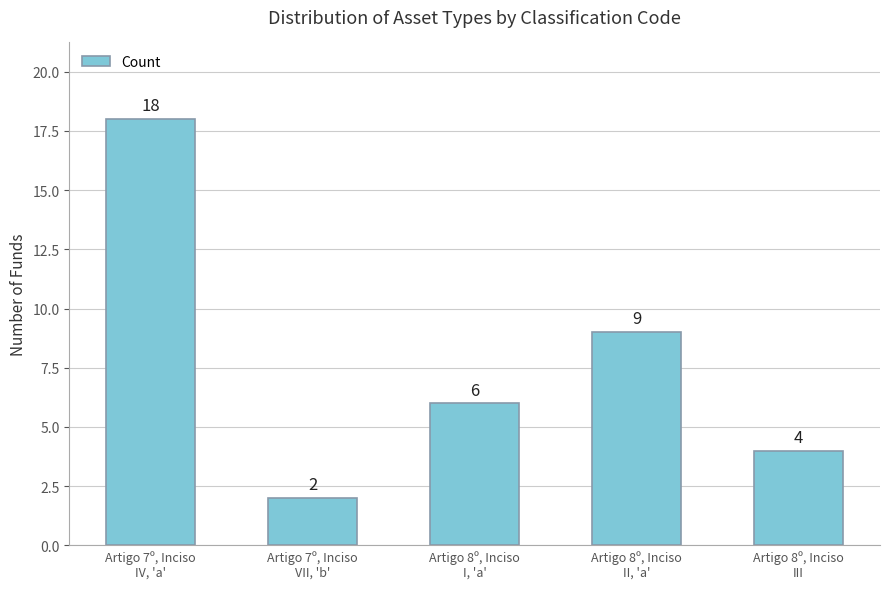

Does the chart contain any negative values?

No